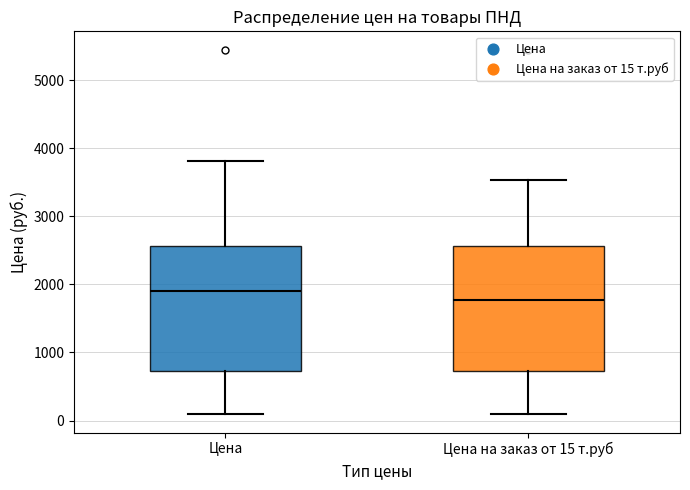

Reading left to right, transcribe this box plot: for each box, give where its median line is, the range the box spans, and where its two whiskers end, as read against the y-axis. The values are not printed on the chart, so give them approximately, as read against the axis.

Цена: median 1900, box 700 to 2600, whiskers 100 to 3800
Цена на заказ от 15 т.руб: median 1800, box 700 to 2600, whiskers 100 to 3500